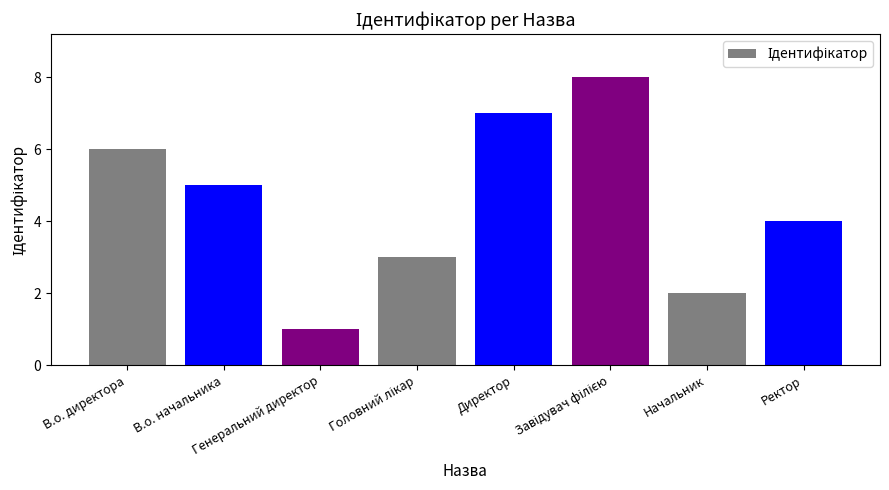

How many data points does each series have?

8